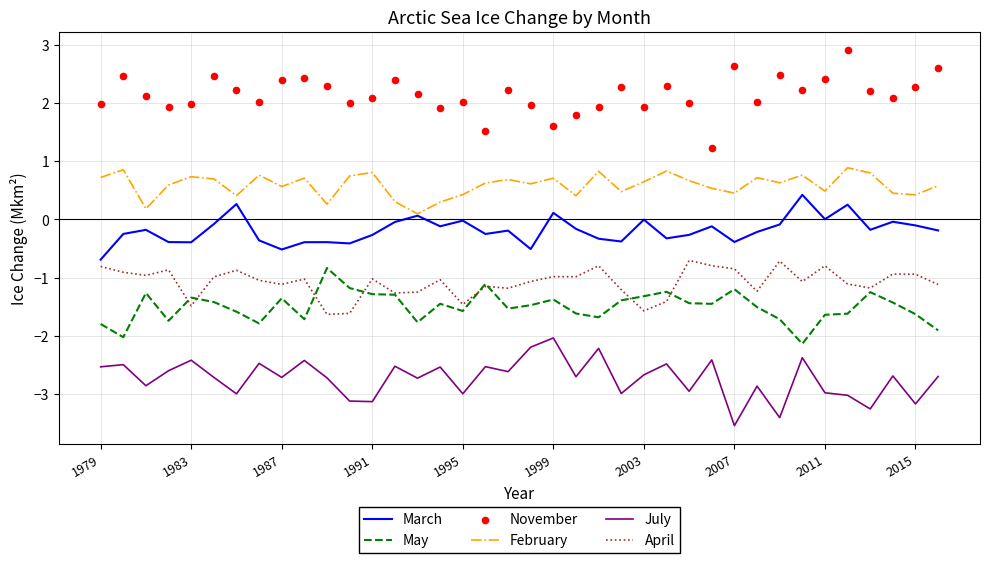

Which series has the largest Y range (max minus min)?

November